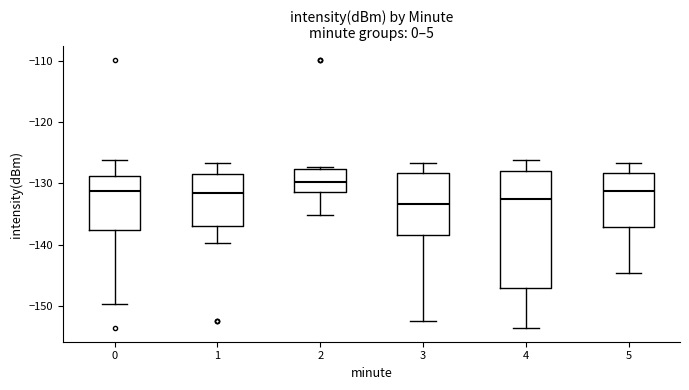

Which box is the tallest, from its lower edge to its upper edge?

4